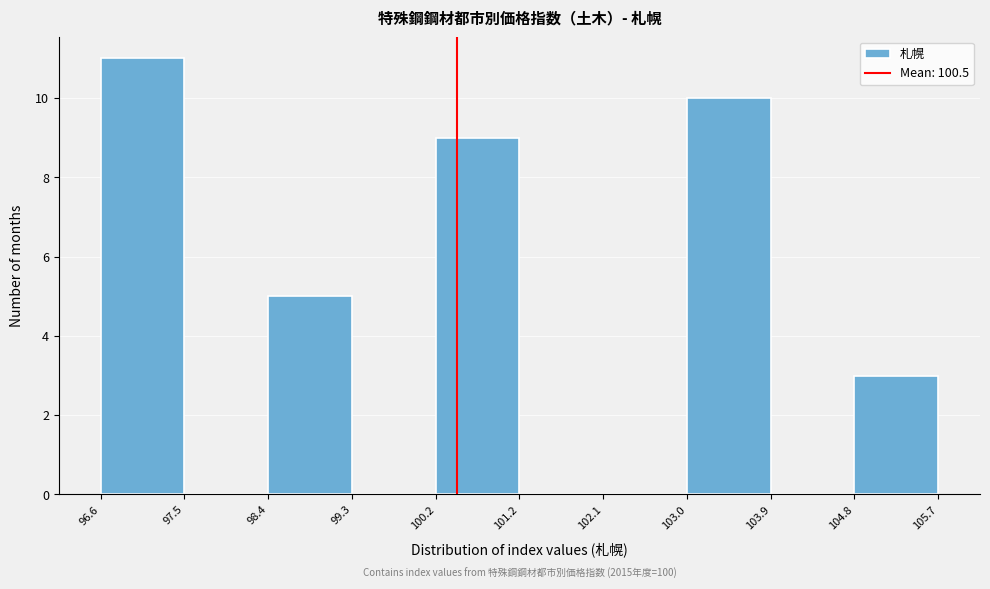

Which range on the x-axis has the tallest bar?

96.6 to 97.5